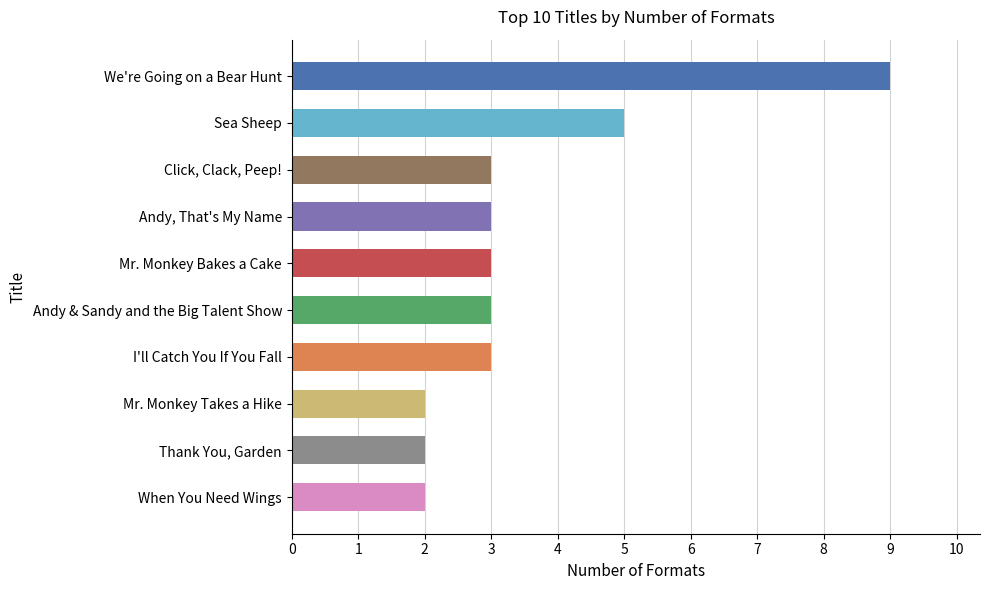

Where is the data nearest to the value 5?

Sea Sheep